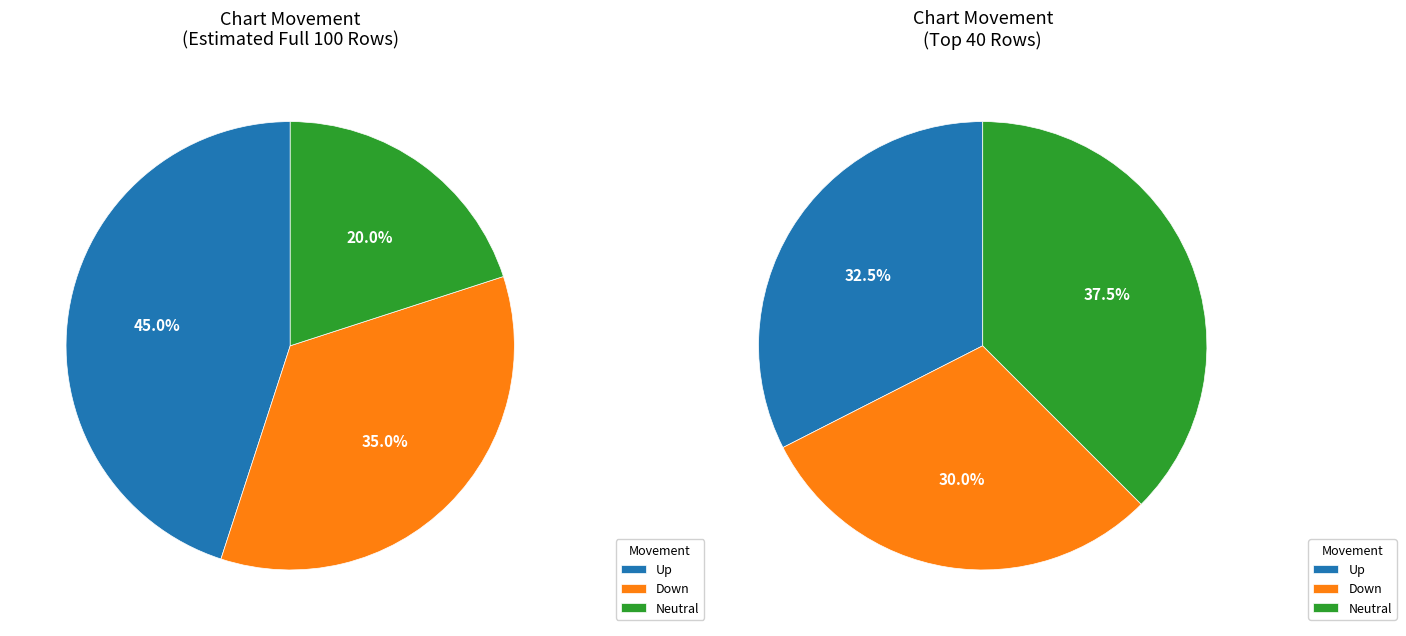

To the nearest percent, what is the average slice percentage?

33%